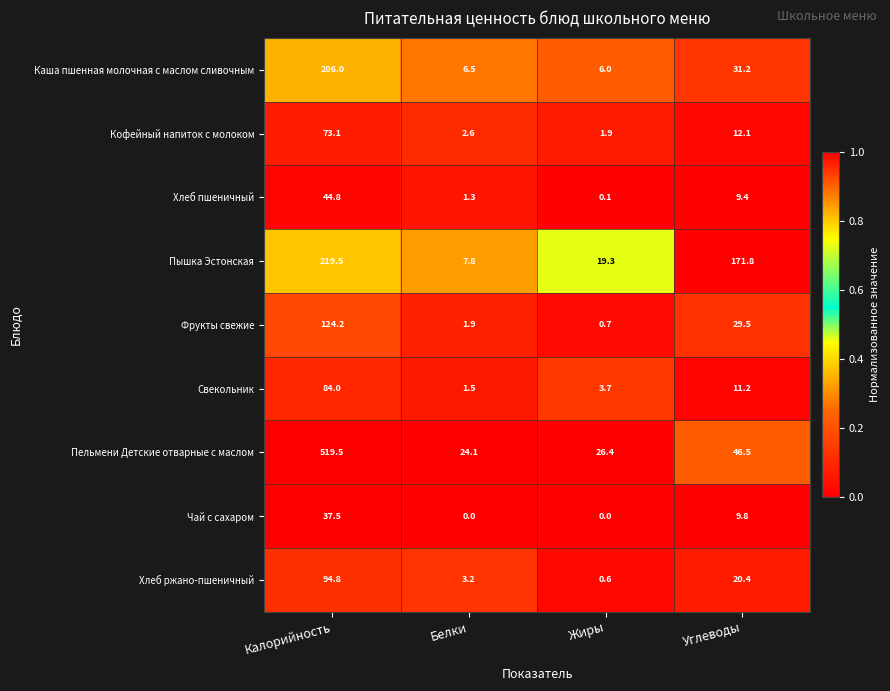

What is the difference between the Хлеб пшеничный values at Калорийность and Жиры?

44.7